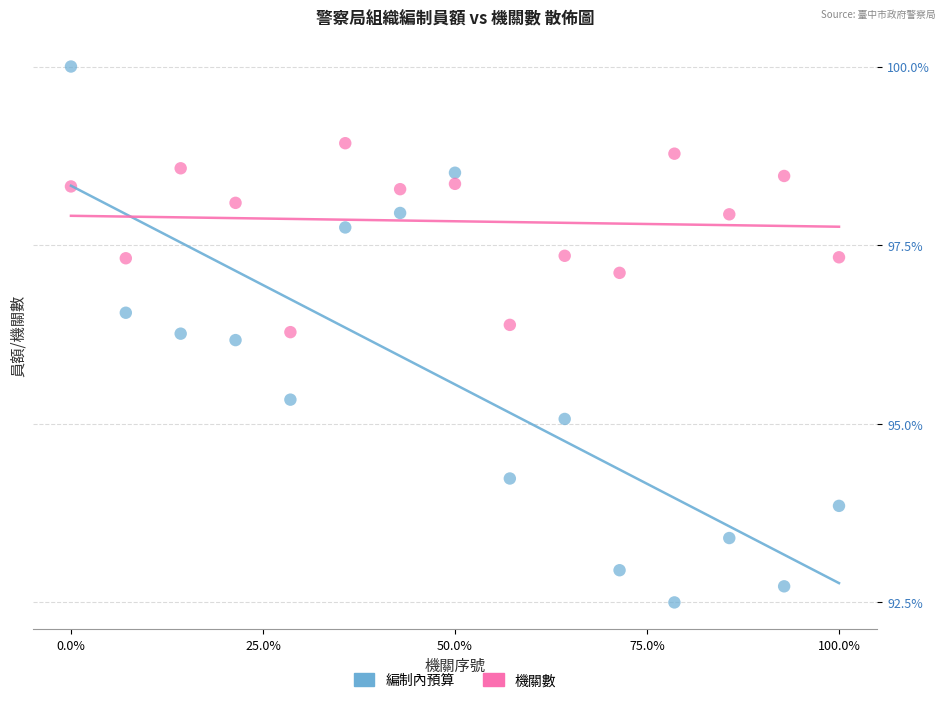

Across all data points, what is the range of Y values (max minus min)?

7.5